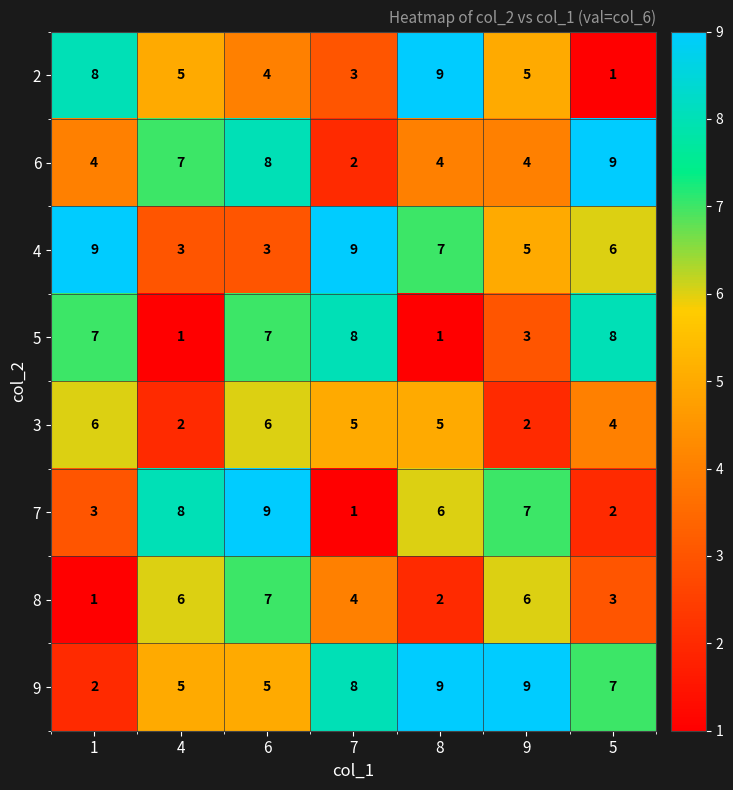

What value does the 6 series have at 9?

4